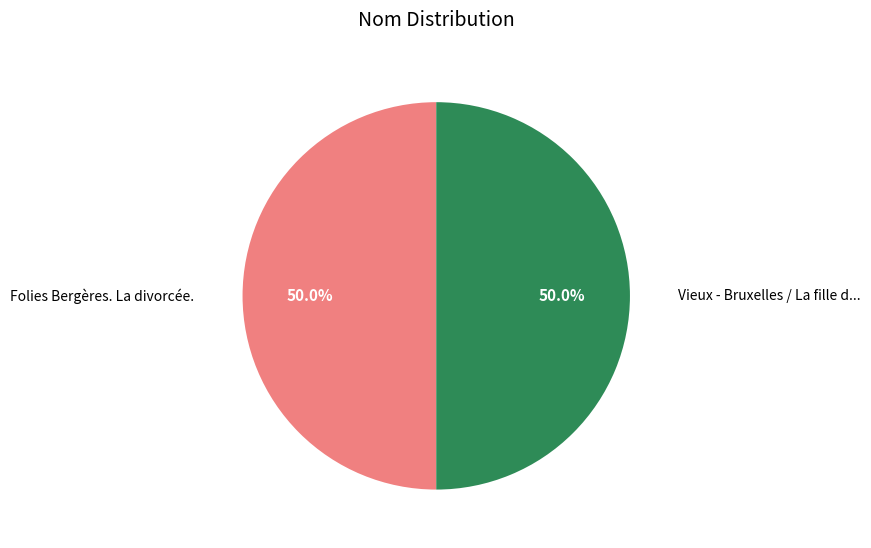

Rank the categories by value from highest to lowest.

Vieux - Bruxelles / La fille de Figaro, Folies Bergères. La divorcée.